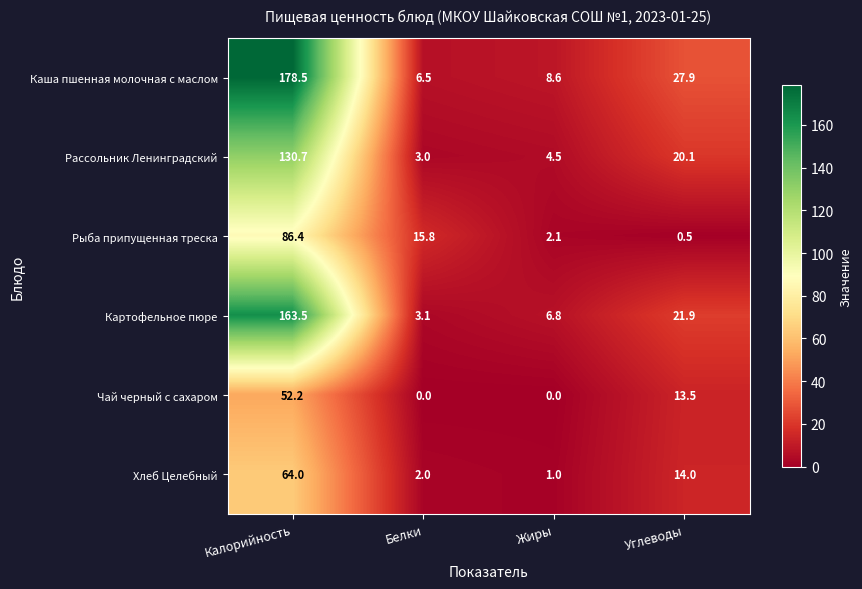

At how many categories does at least one series exceed 50?

1